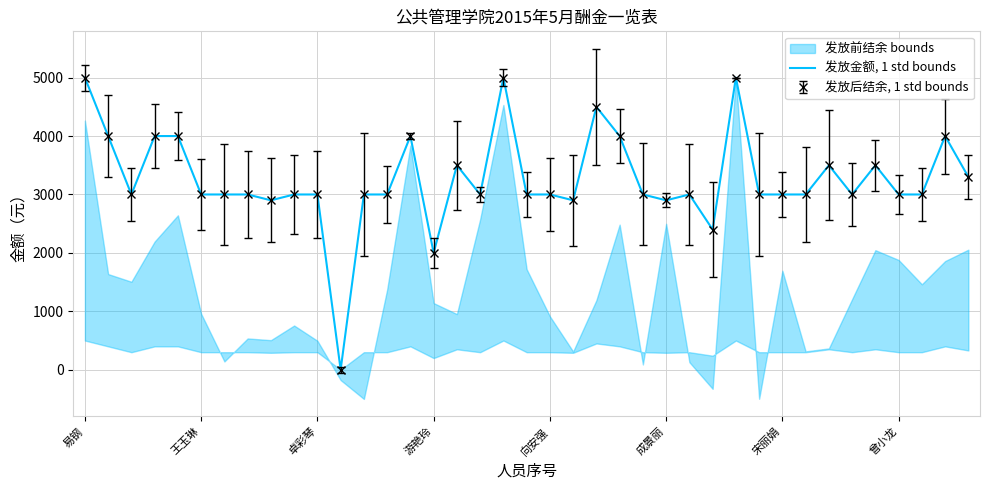

How many data points does each series have?

39